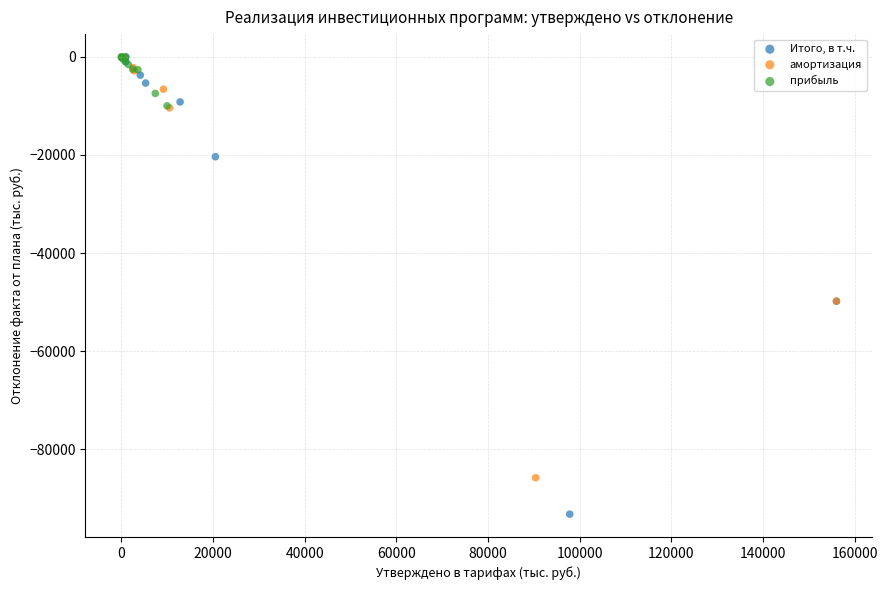

Which series has the widest spread of Y values?

Итого, в т.ч.